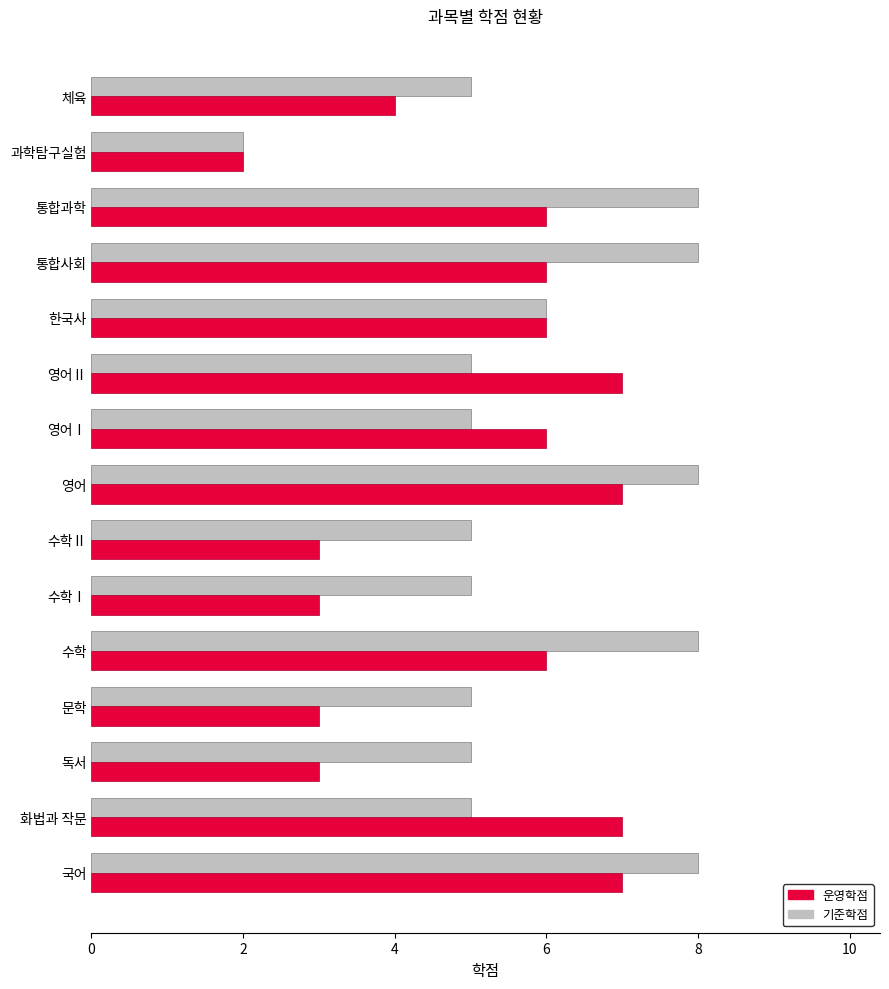

Which series has the largest range (max minus min)?

기준학점